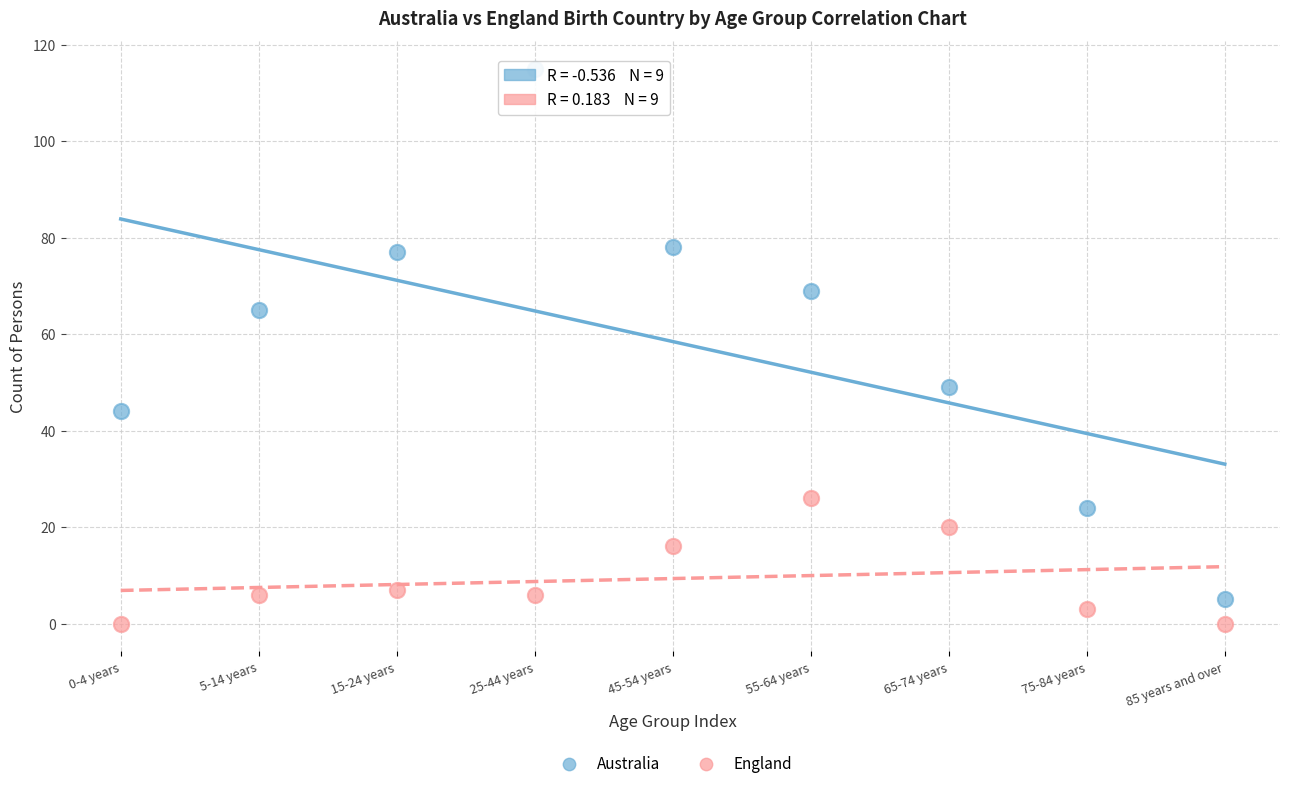

Which series contains the highest Y value?

Australia